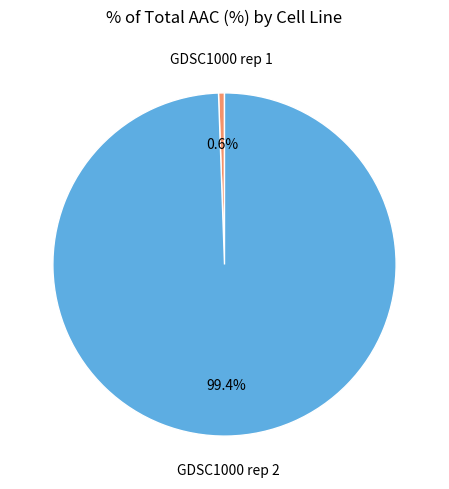

How many segments does this pie chart have?

2